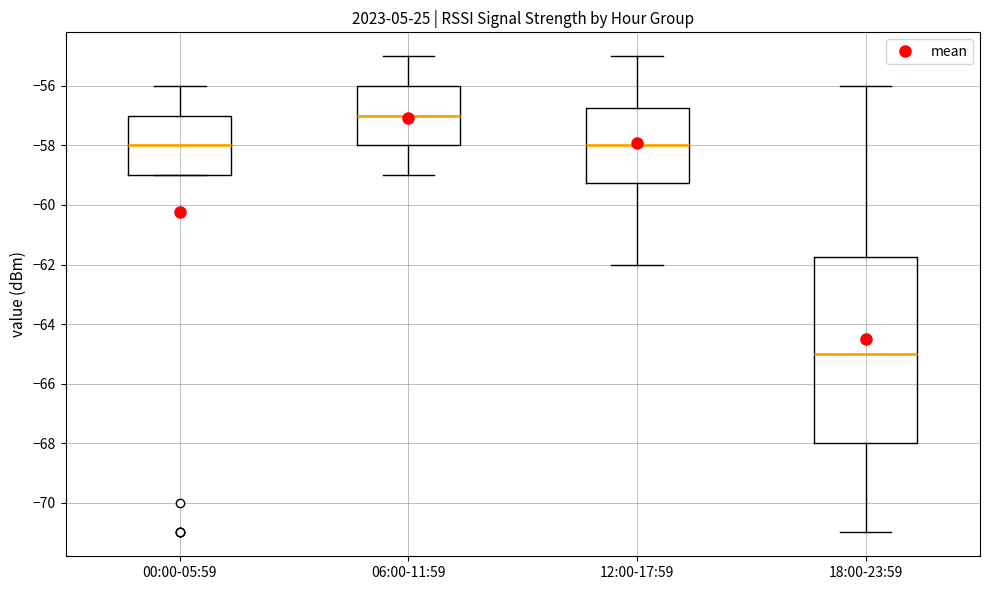

Which box is the tallest, from its lower edge to its upper edge?

18:00-23:59